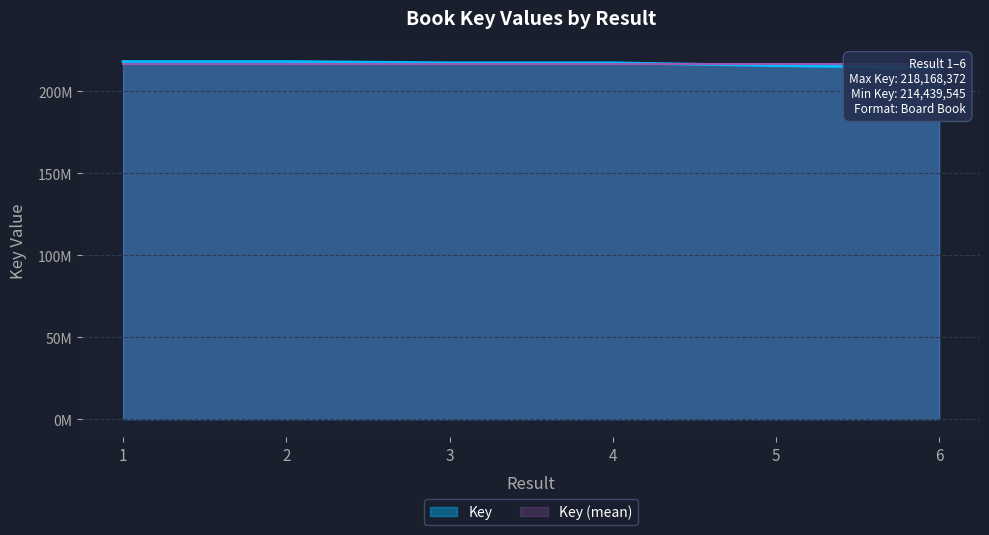

What is the value of the 6th point from the left?

214439545